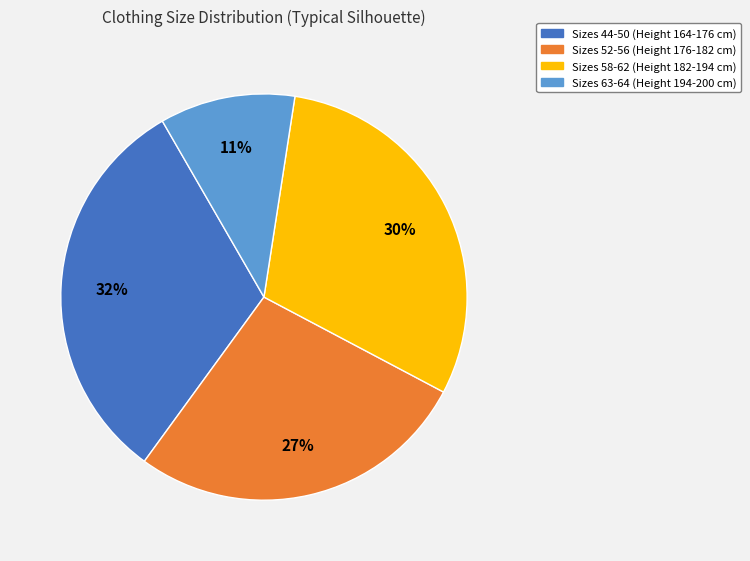

Count the number of slices in the pie.

4